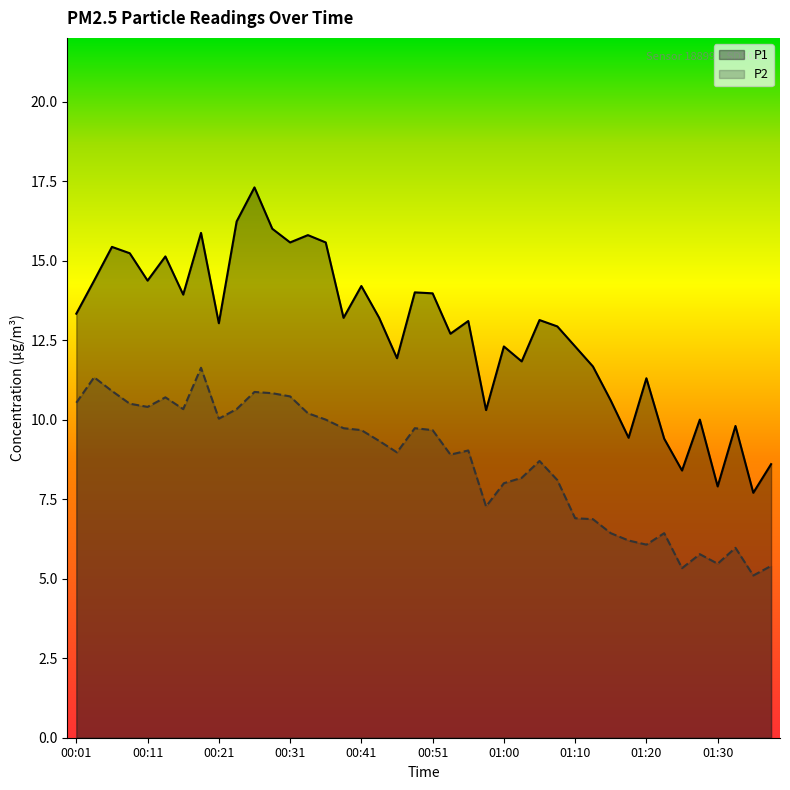

Which category has the lowest value across all series?

01:35